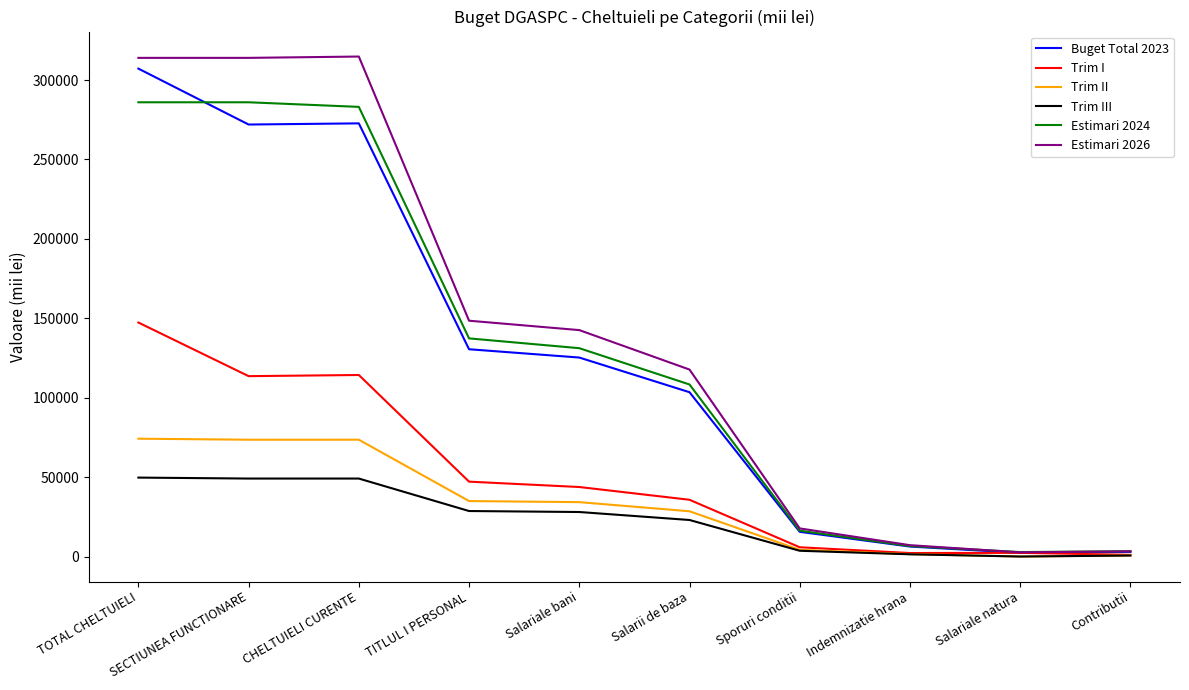

Is the value of Trim III at Salariale bani greater than the value of Trim I at Sporuri conditii?

Yes